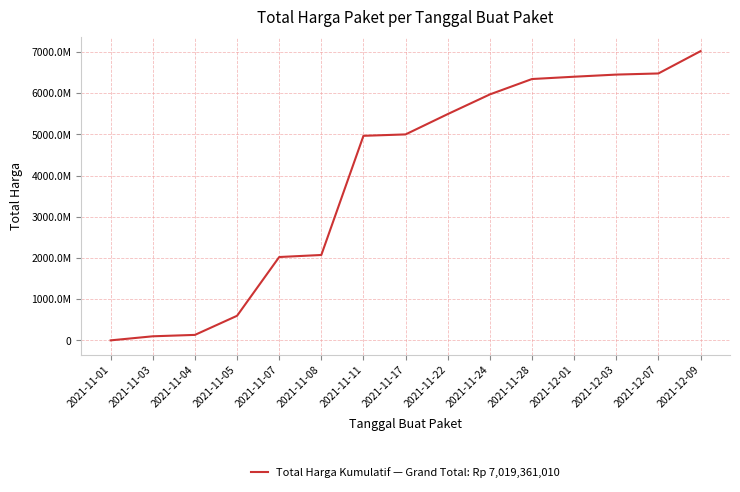

Which category has the lowest value across all series?

2021-11-01